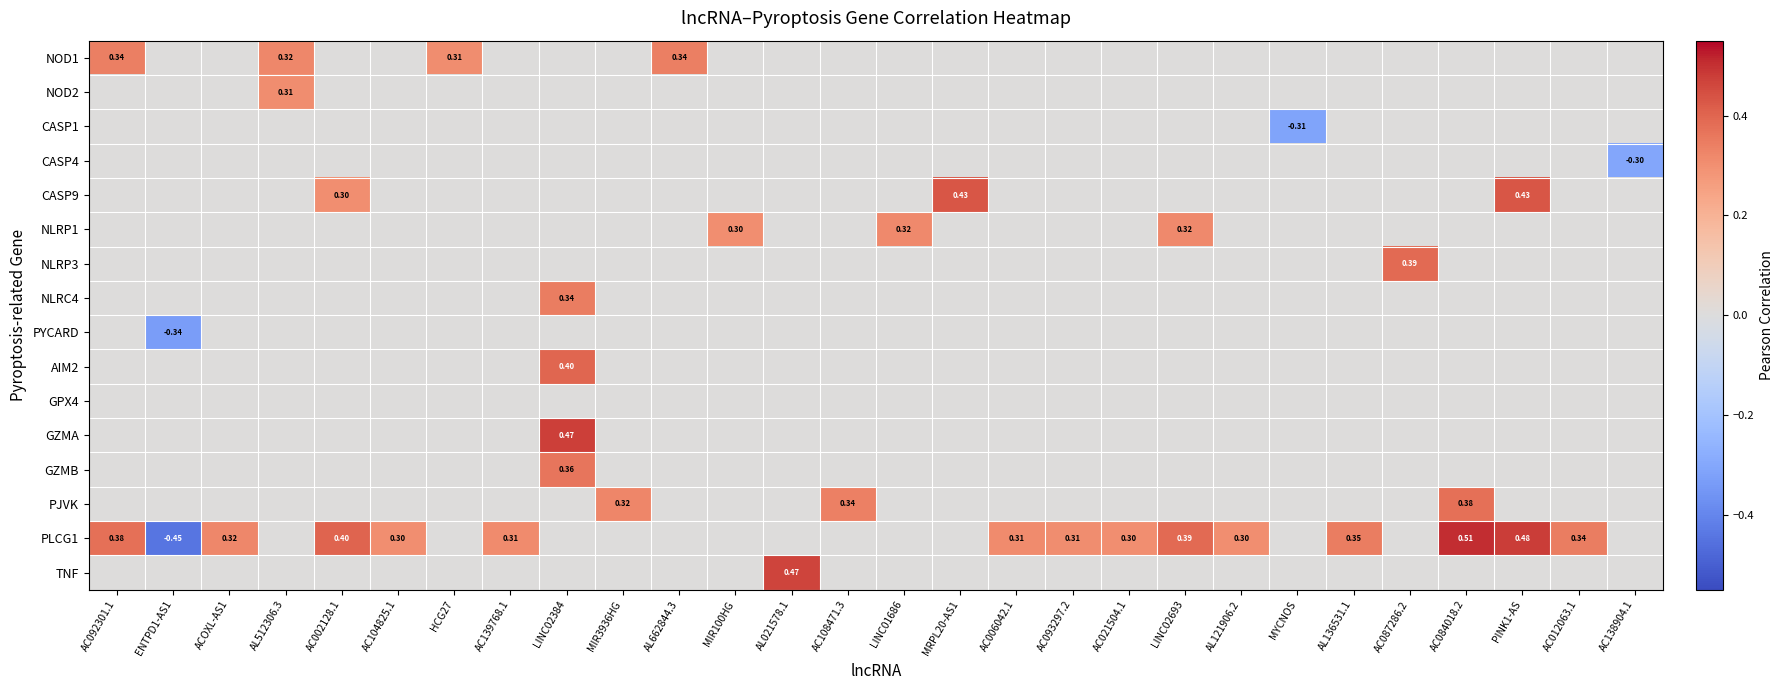

How many data points in TNF are above 0?

1